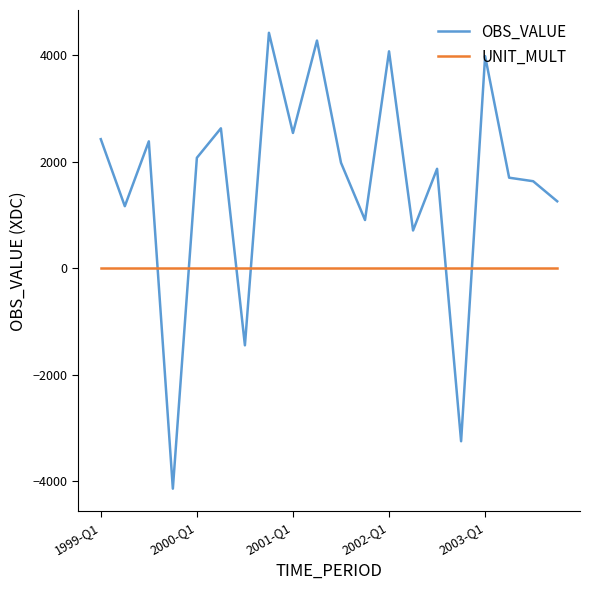

Which series has the largest total across all categories?

OBS_VALUE